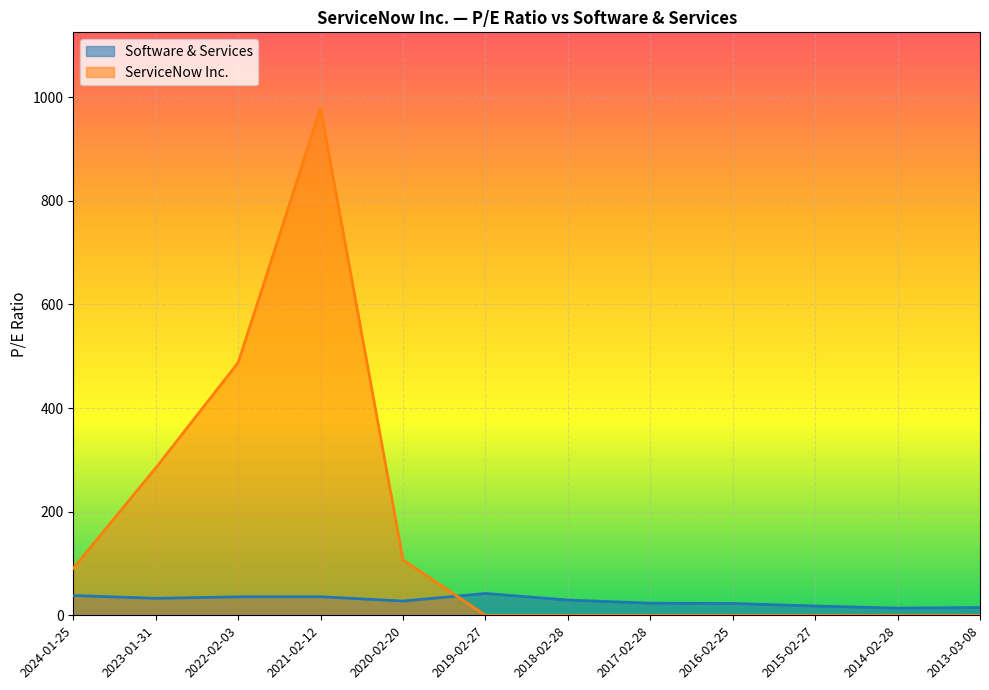

What is the sum of all Software & Services values?

334.4